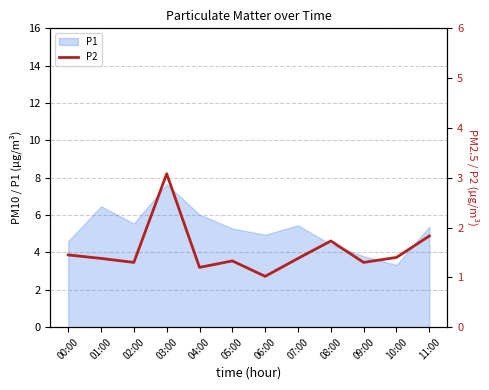

At which label does P1 reach its minimum?

10:00